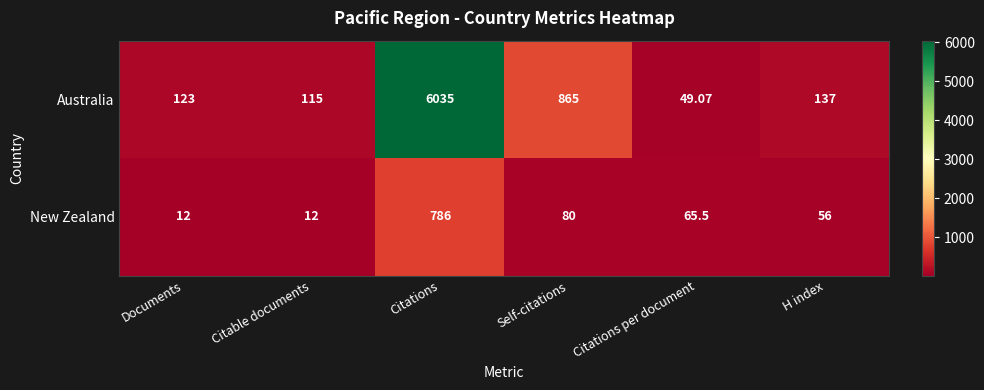

Which label corresponds to the largest value in the chart?

Citations